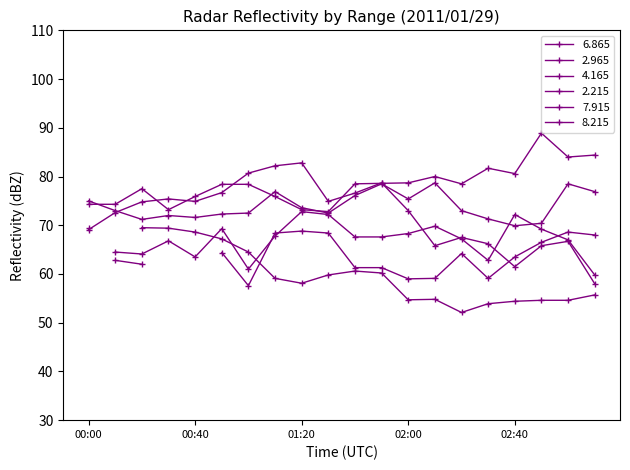

At which category does the chart reach its peak across all series?

02:50